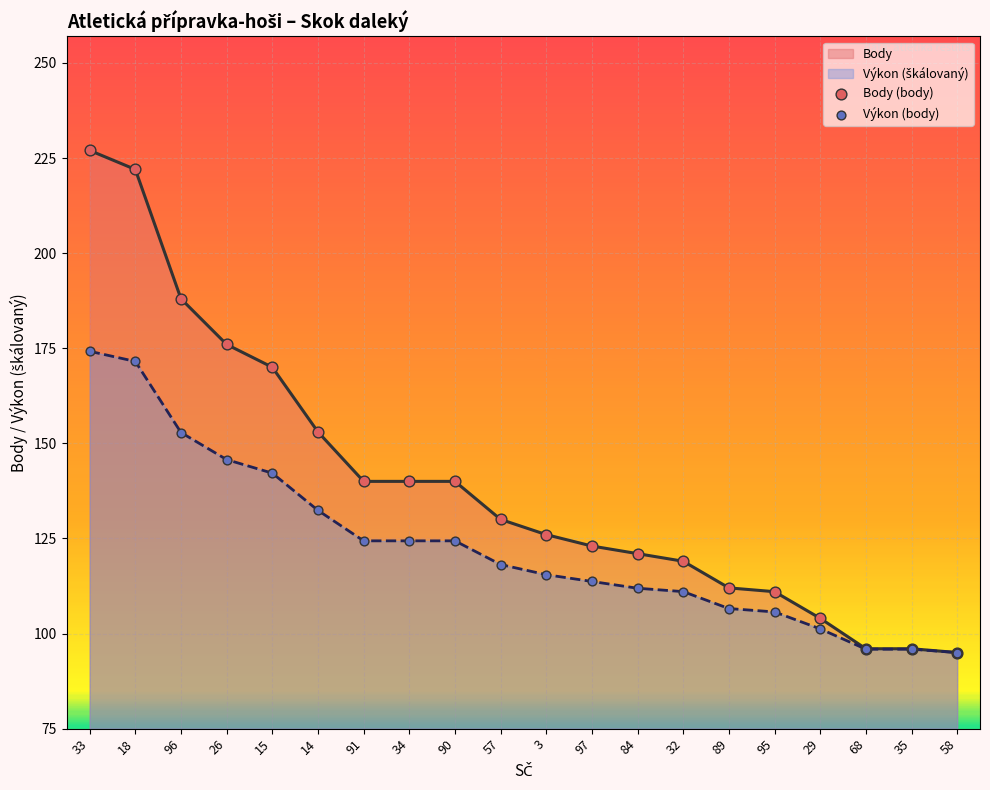

Which series has the largest total across all categories?

Body